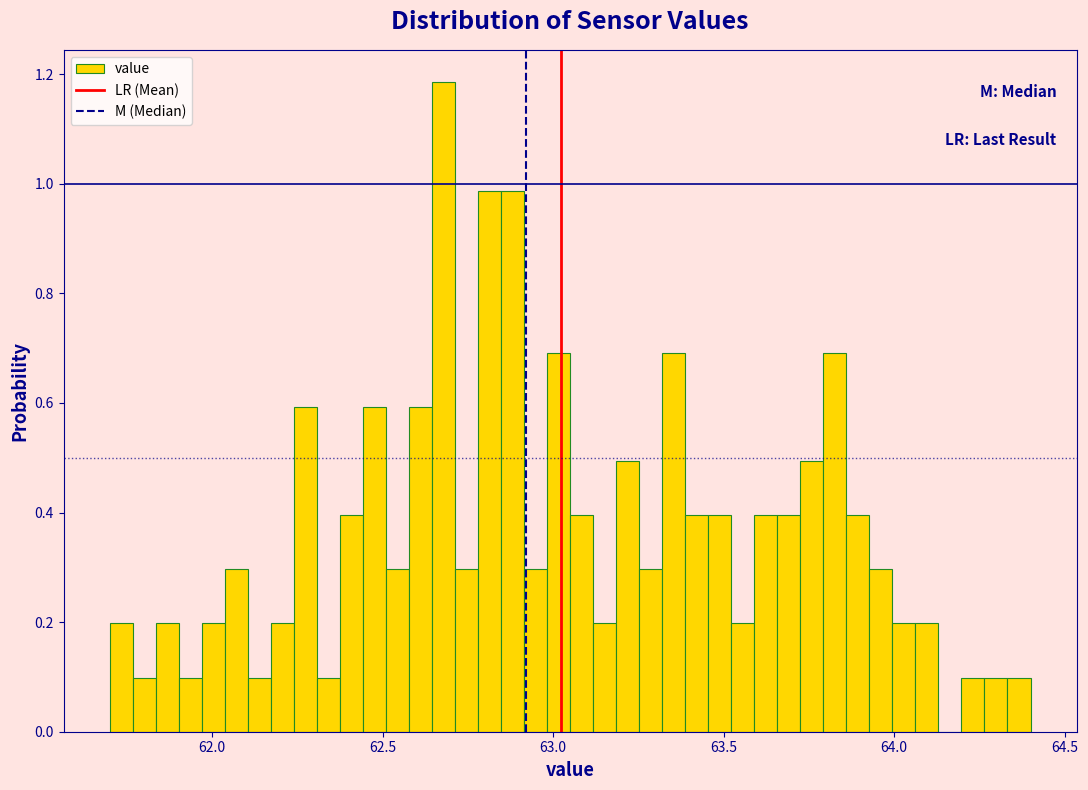

Read against the x-axis, roughly where is the centre of the tallest bar?

62.70